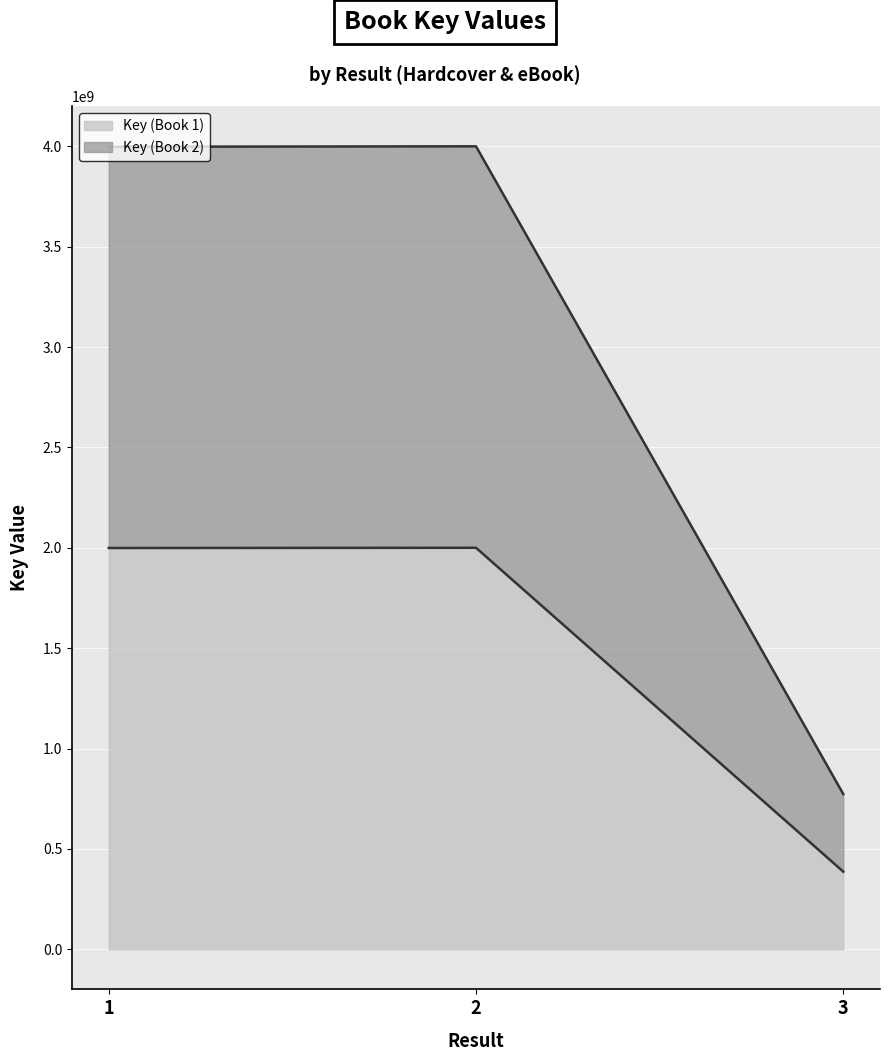

Reading left to right, transcribe all the data shown in this chart.

Key (Book 1) (line): 1=1998948654.5	2=2000000000.0	3=386584891.8
Key (Book 2) (line): 1=3997897308.9	2=4000000000.0	3=773169783.6